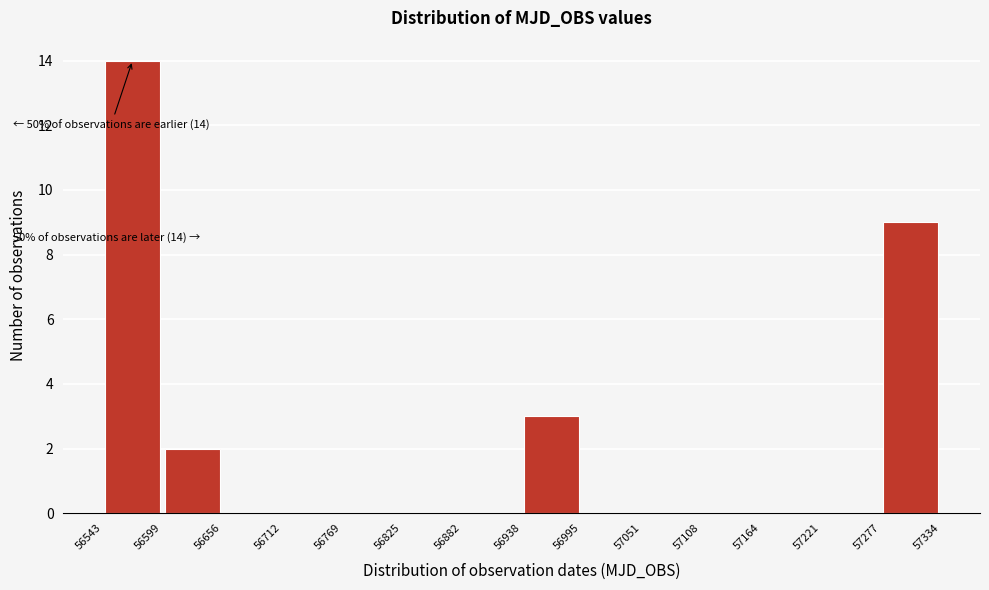

Which range on the x-axis has the tallest bar?

56543 to 56599